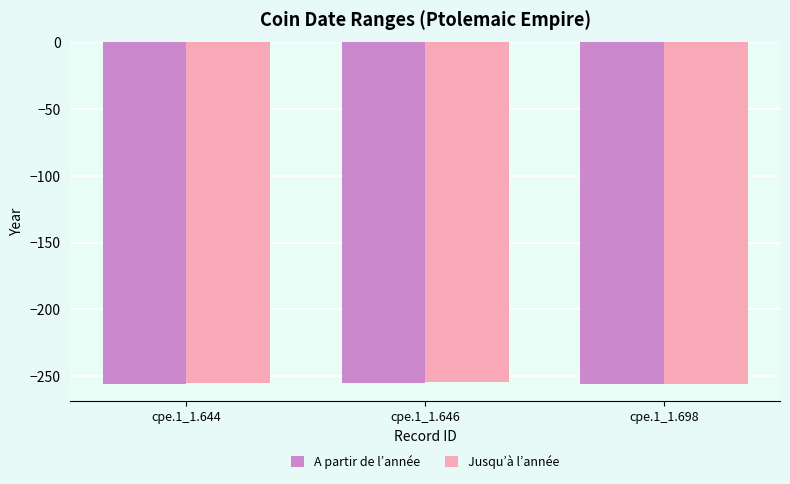

What is the average value of the A partir de l’année series?

-256